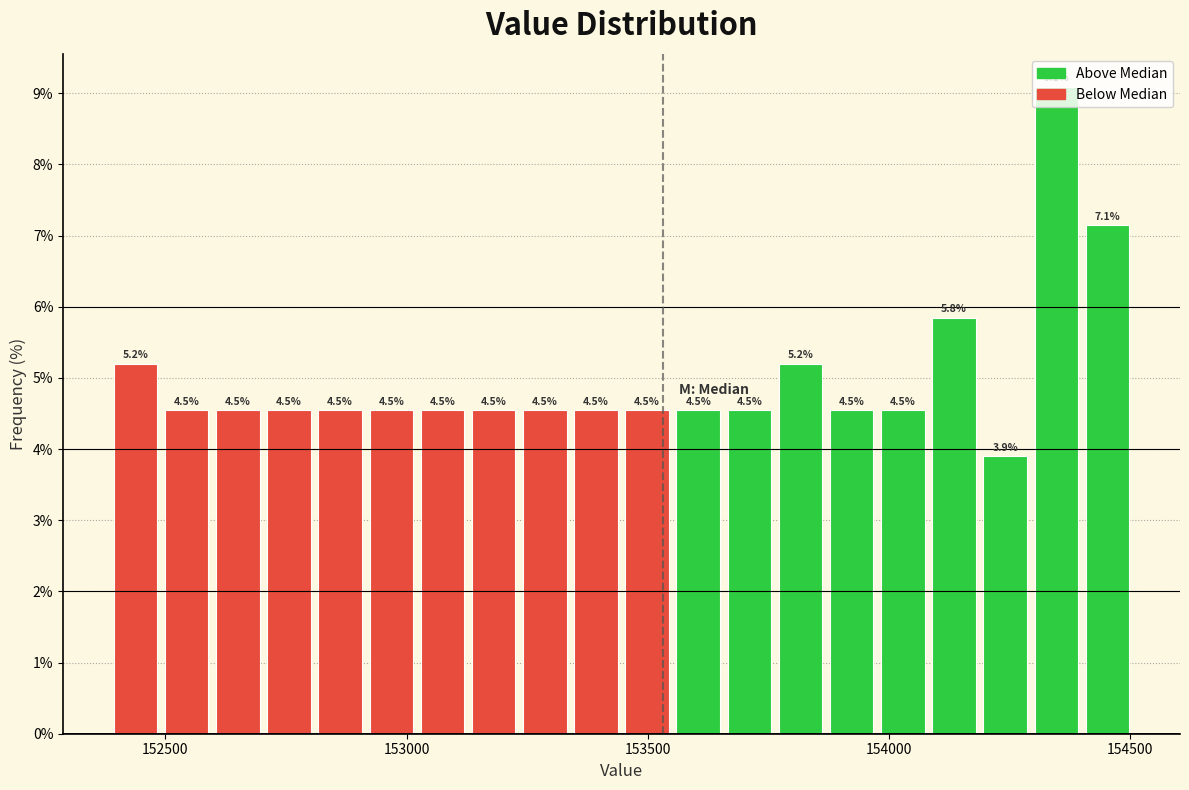

Around what value on the x-axis is the tallest bar? Give the approximate position of its centre, as read against the axis.

154350